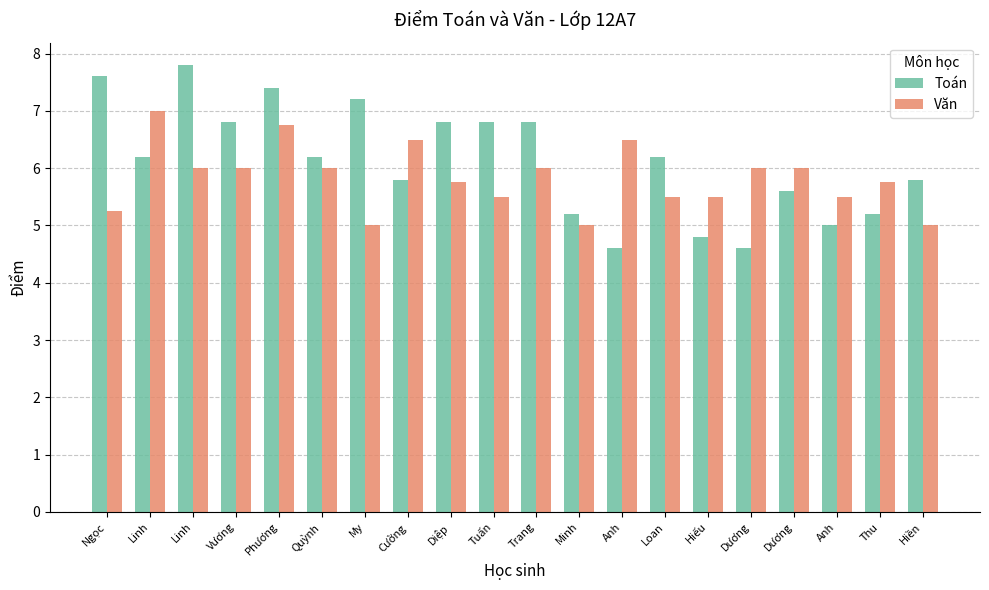

At which category does the chart reach its peak across all series?

Linh